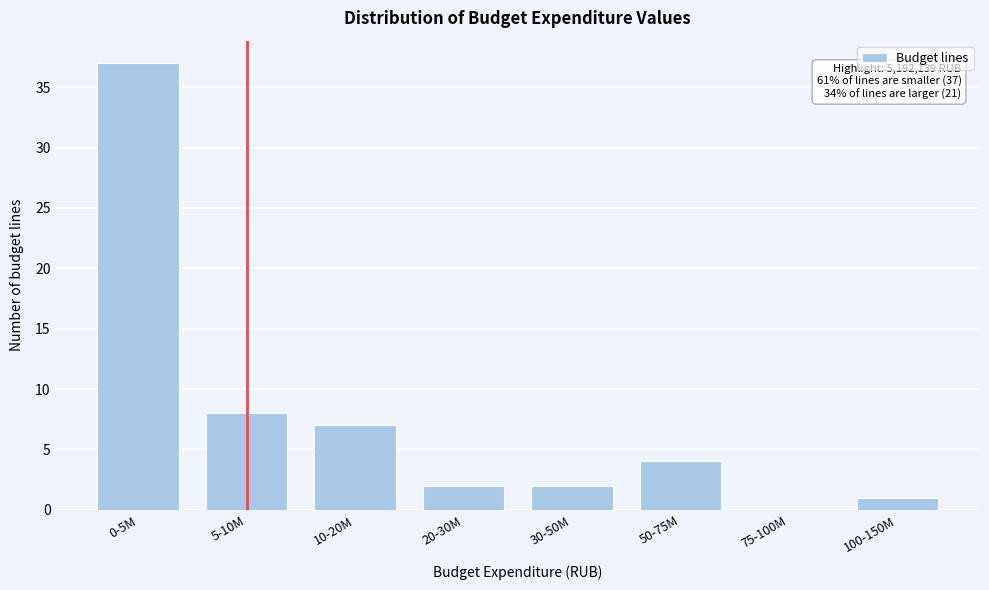

Reading left to right, list all the values displayed in this chart.

0-5M=37	5-10M=8	10-20M=7	20-30M=2	30-50M=2	50-75M=4	75-100M=0	100-150M=1